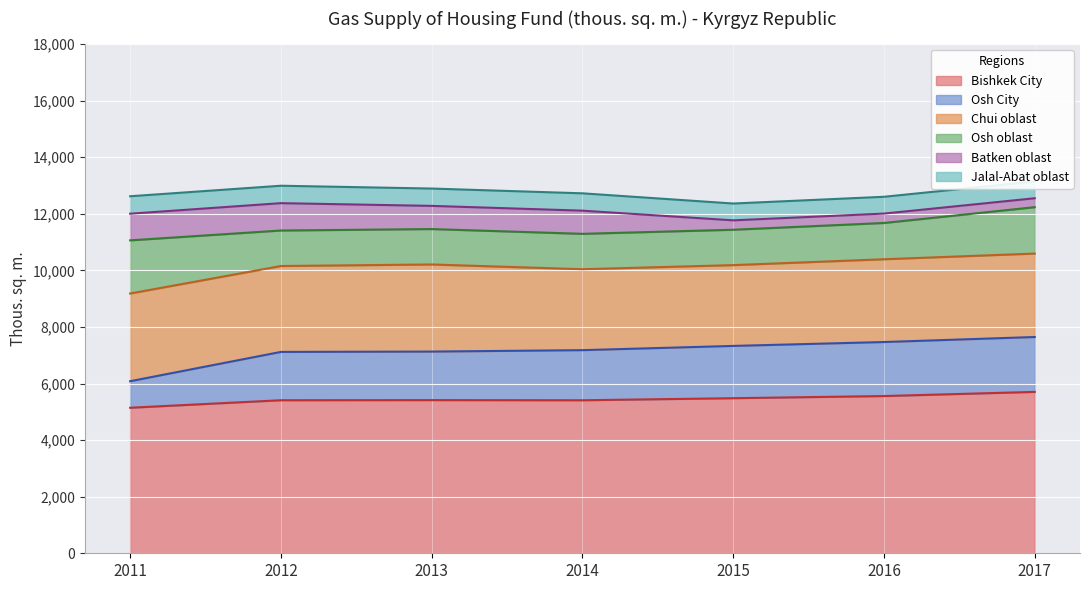

True or false: Osh City has more than 2 interior local peaks.

False